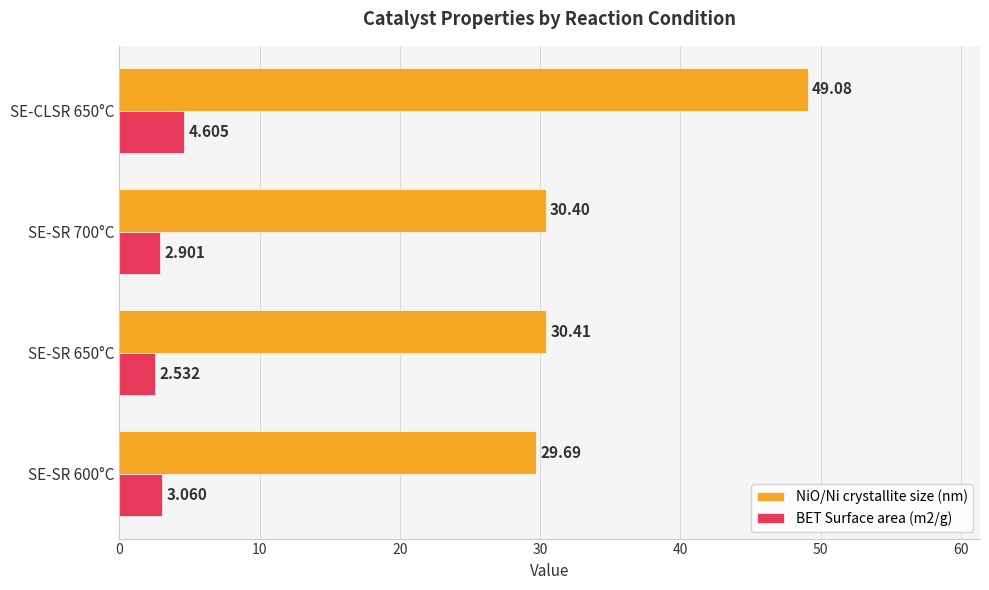

Which series has the largest range (max minus min)?

NiO/Ni crystallite size (nm)